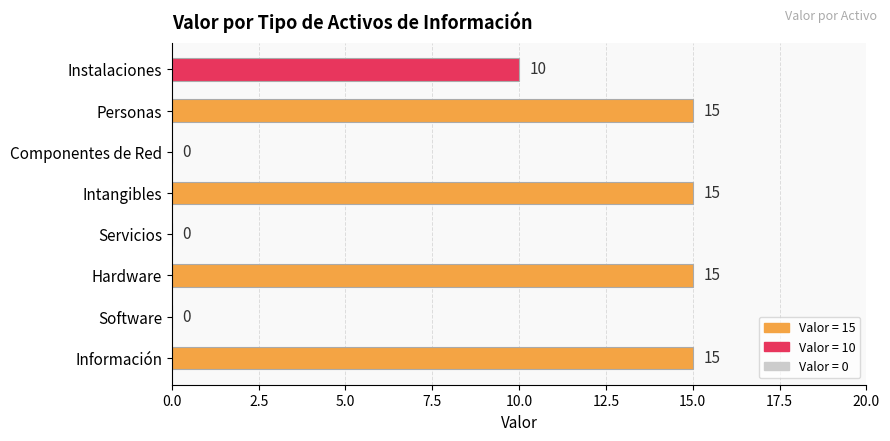

How many values are above zero?

5